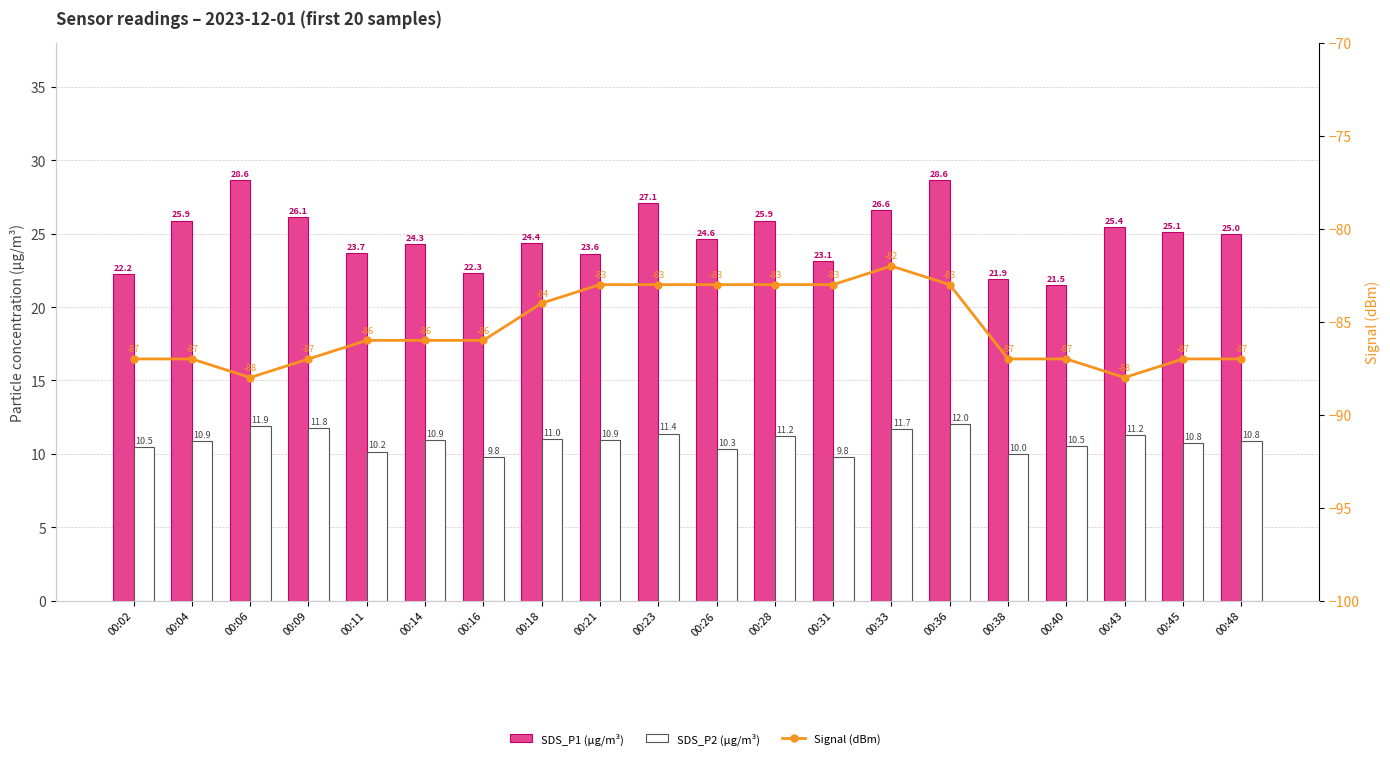

The SDS_P2 (µg/m³) series shows 11.2 at 00:43. True or false?

True